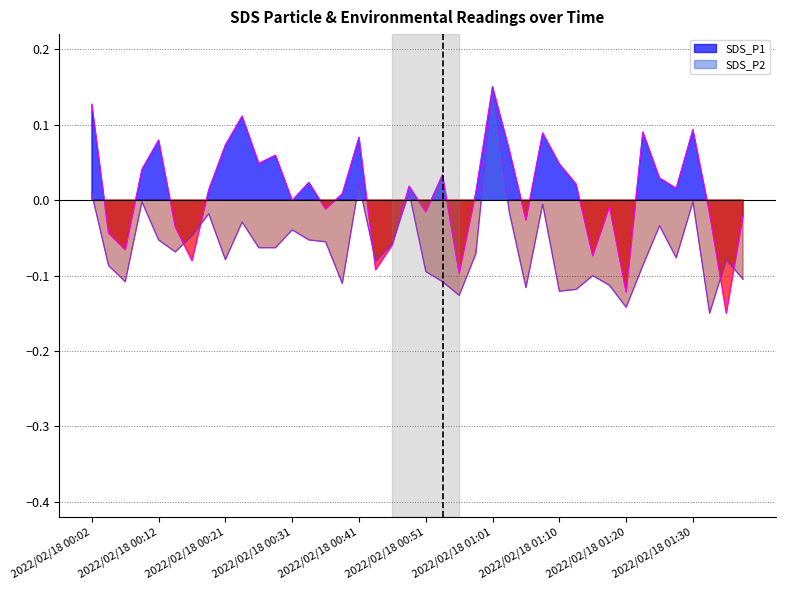

What is the value of the SDS_P2 point at the 18th from the left?

-0.1